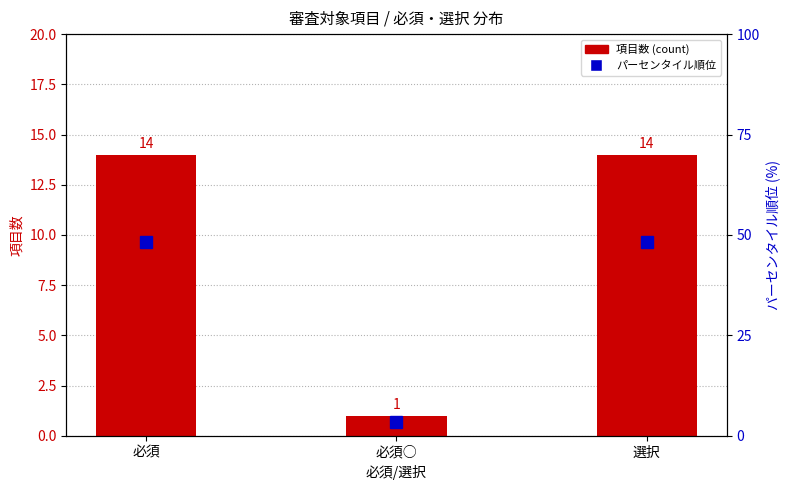

What are all the series names shown in the legend?

項目数 (count), パーセンタイル順位